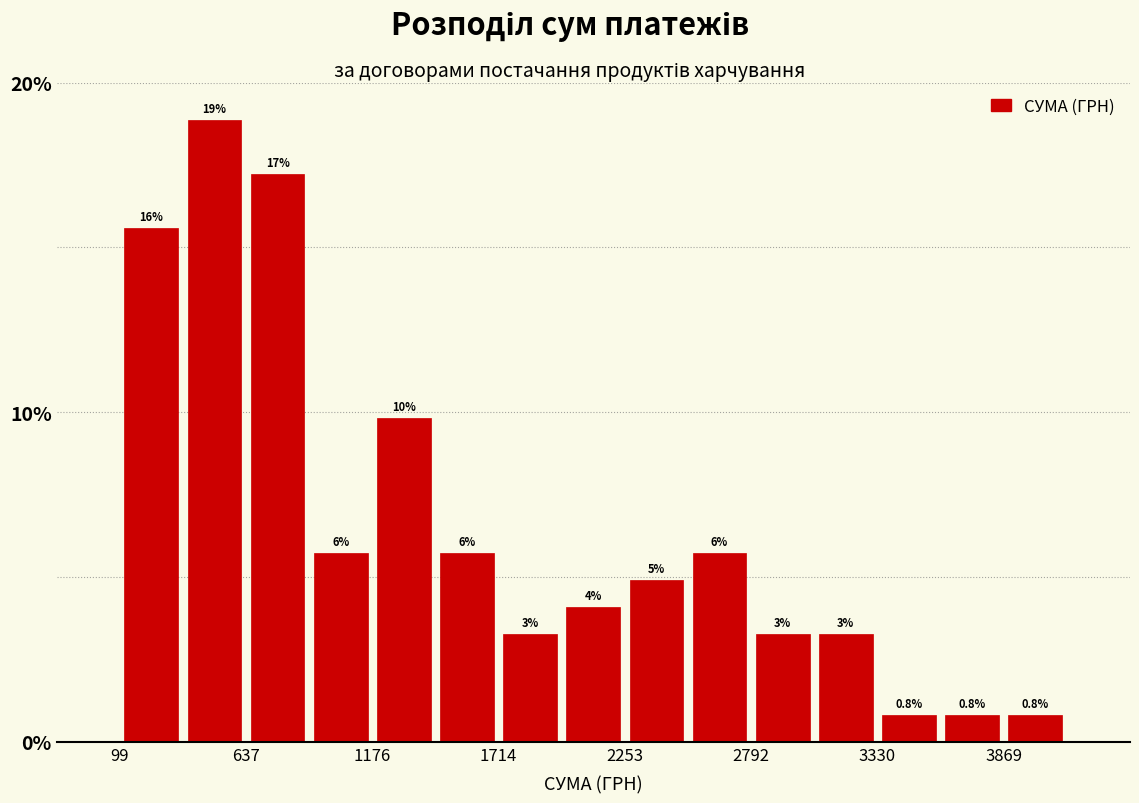

Around what value on the x-axis is the tallest bar? Give the approximate position of its centre, as read against the axis.

500